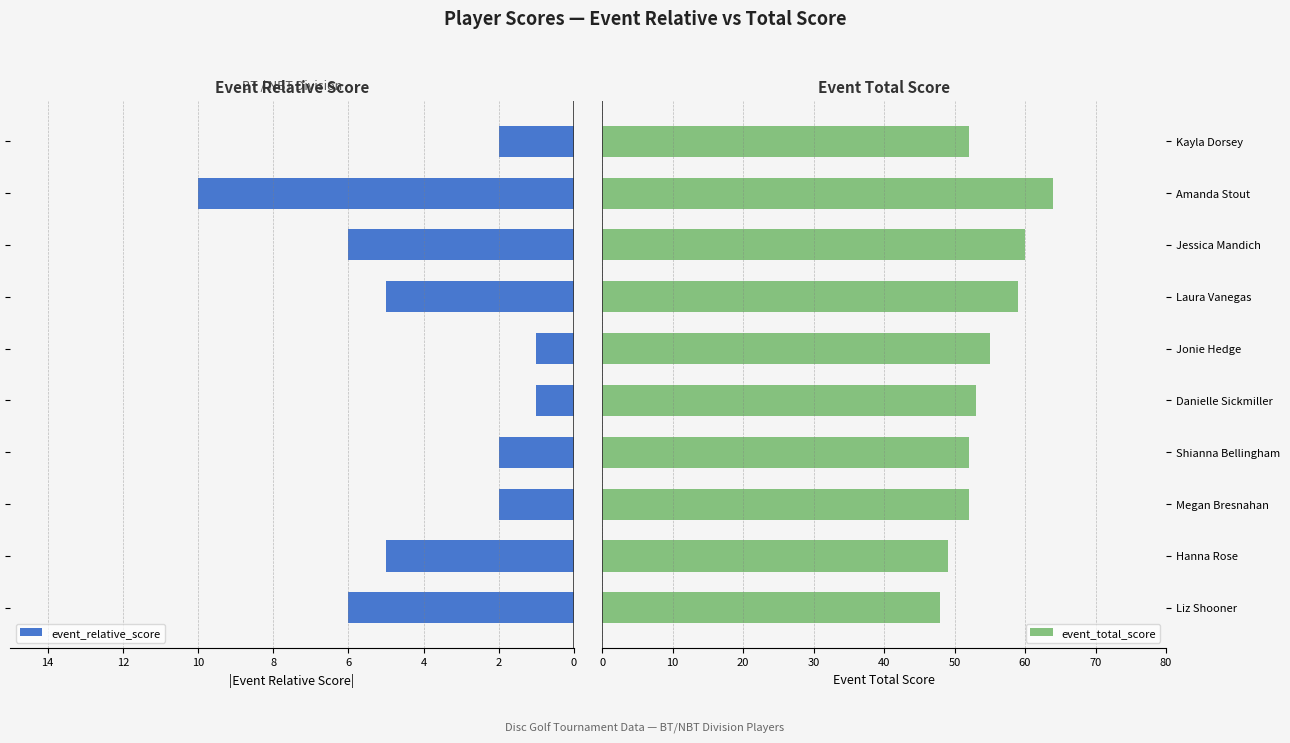

What are all the series names shown in the legend?

event_relative_score, event_total_score